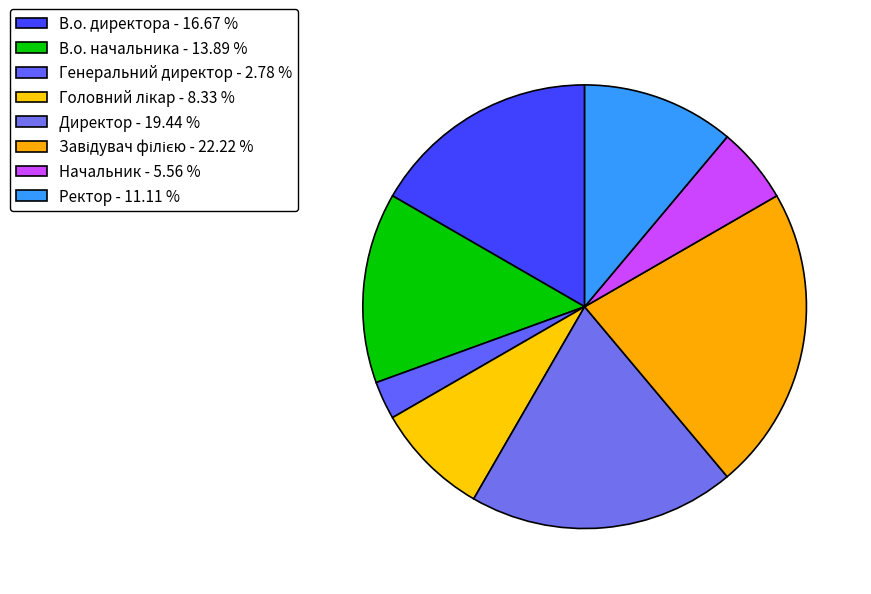

Count the number of slices in the pie.

8